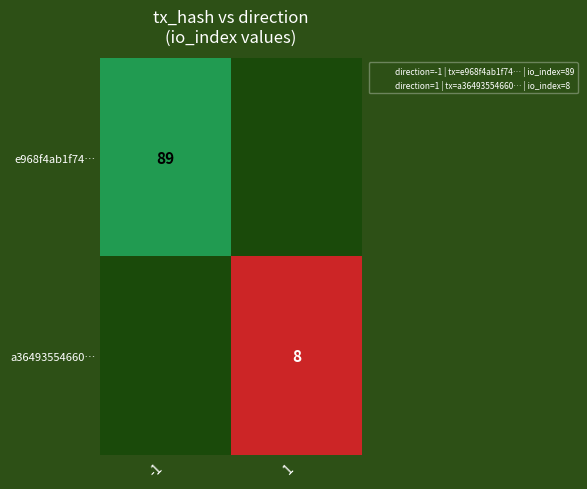

Rank the series at -1 from highest to lowest value.

e968f4ab1f74…, a36493554660…